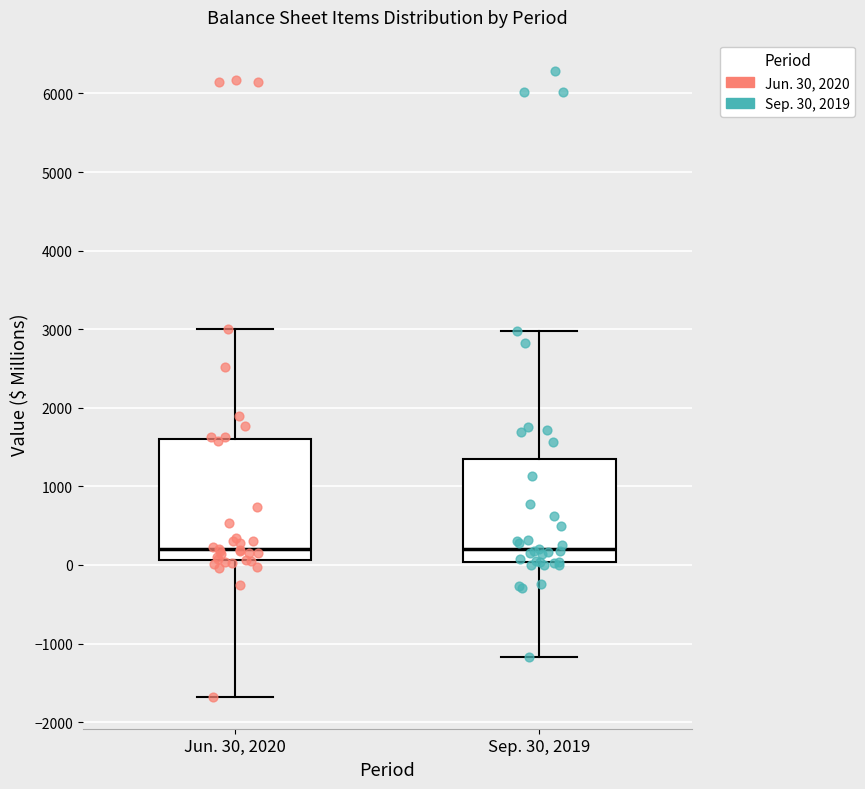

Where does the lower whisker of the box for Sep. 30, 2019 end on the y-axis? The values are not printed on the chart, so give them approximately, as read against the axis.

-1200